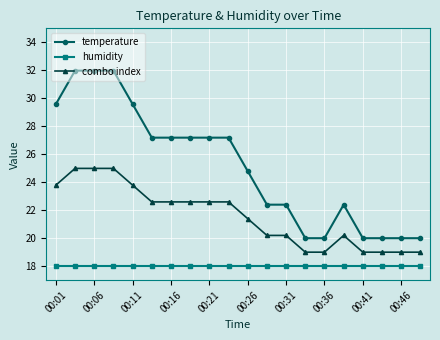

True or false: temperature and combo index cross at least once.

False